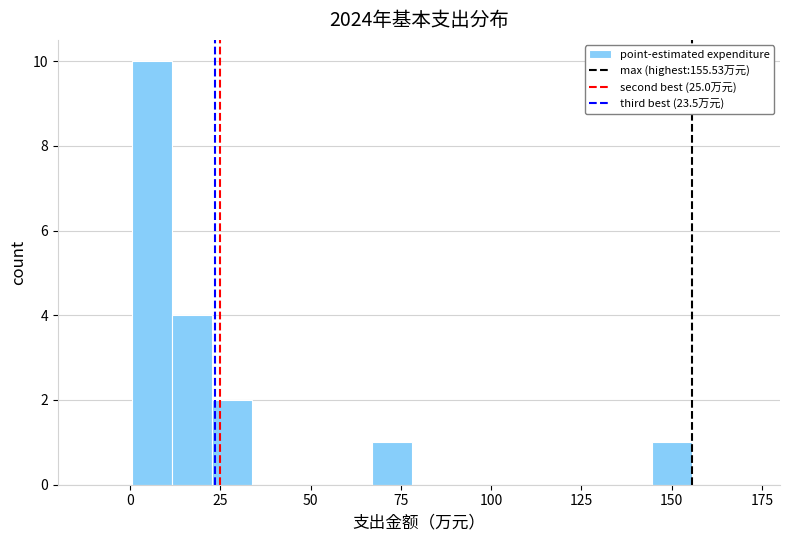

Read against the x-axis, roughly where is the centre of the tallest bar?

5